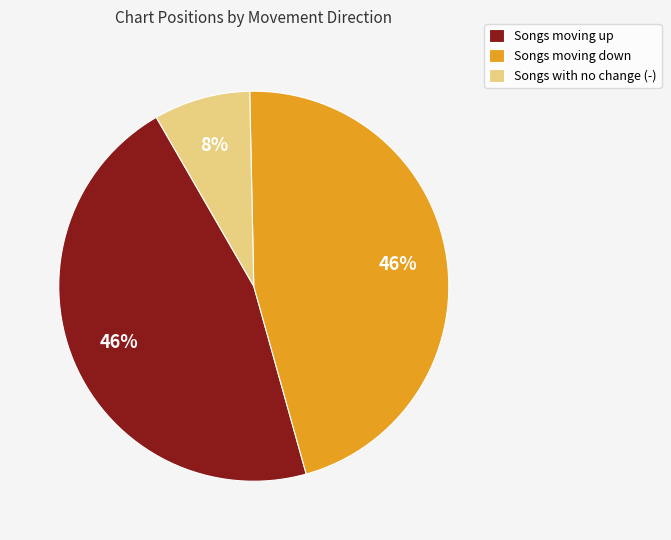

To the nearest percent, what percentage of the pie is Songs moving up?

46%